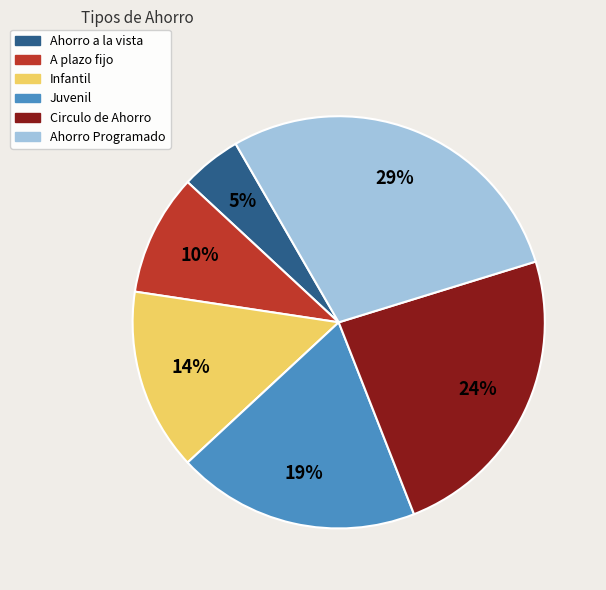

To the nearest percent, what is the difference between the largest and smallest slice percentages?

24%